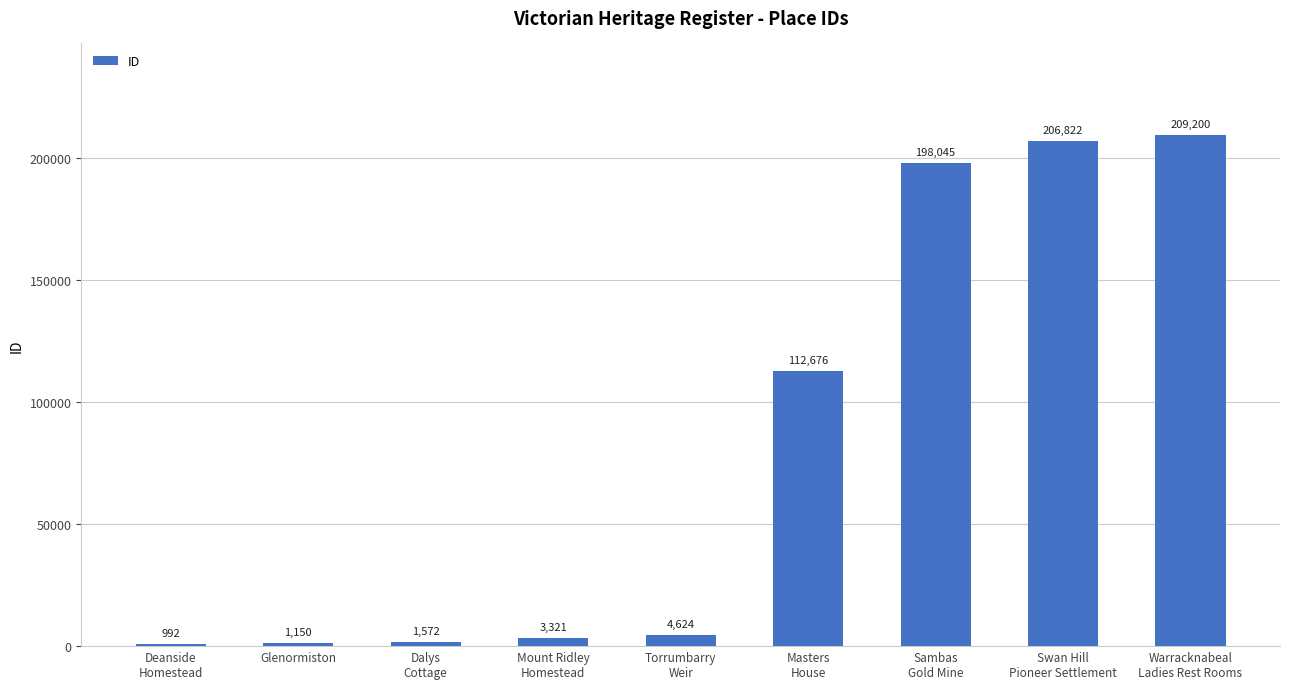

What is the maximum value shown in the chart?

209200